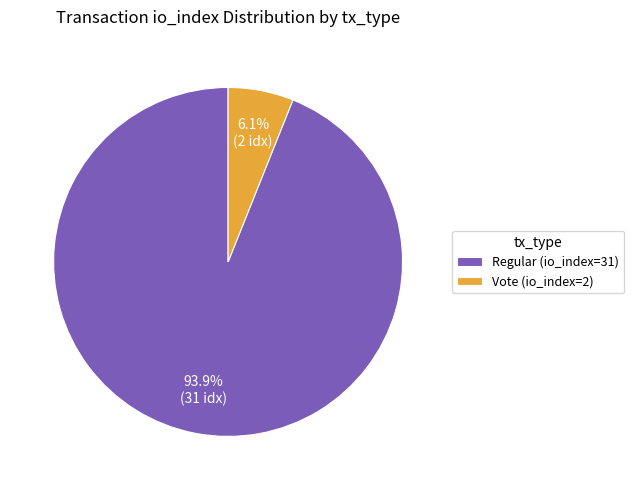

To the nearest percent, what is the difference between the Regular (io_index=31) and Vote (io_index=2) slice percentages?

88%